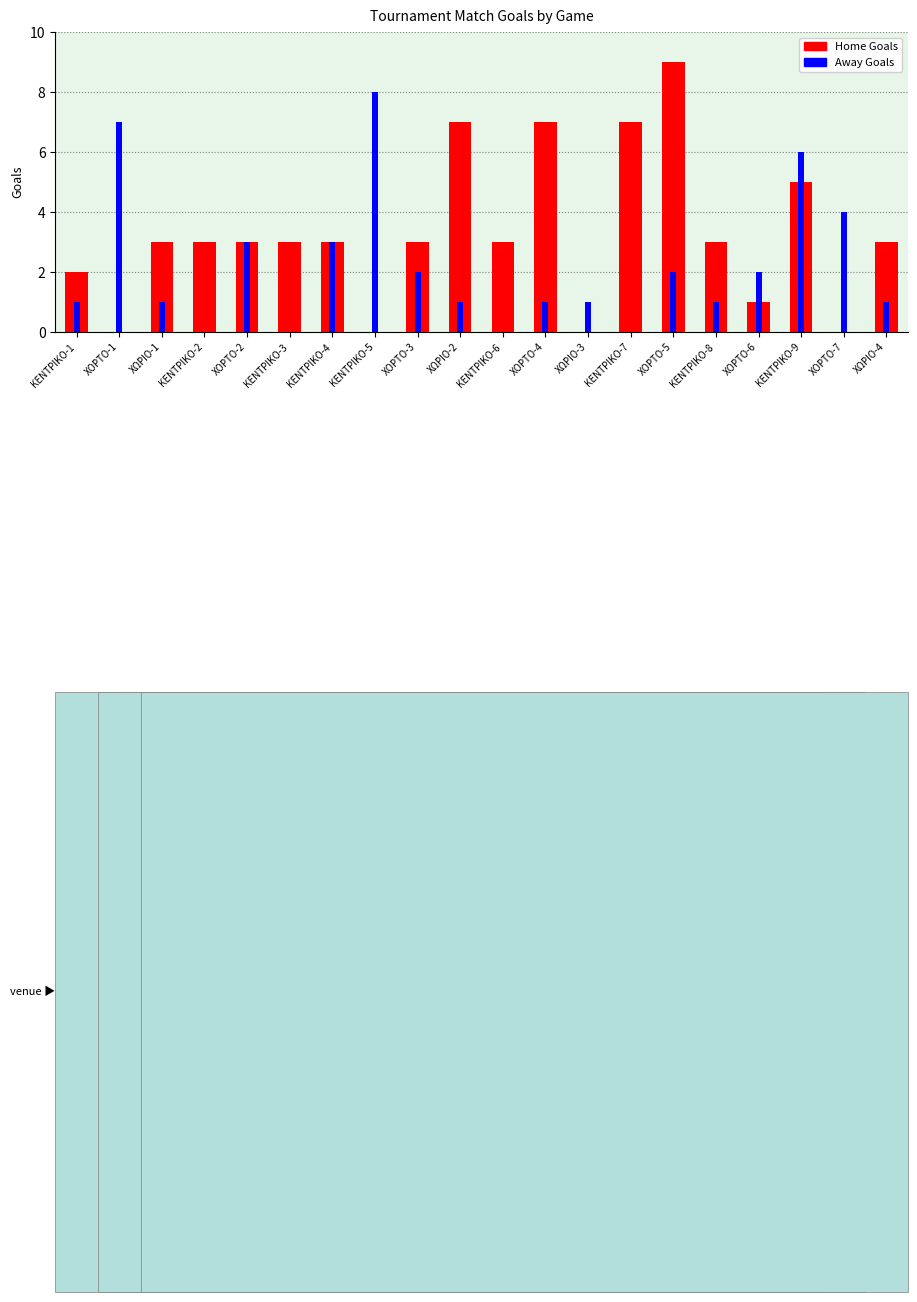

How many series are shown in this chart?

2